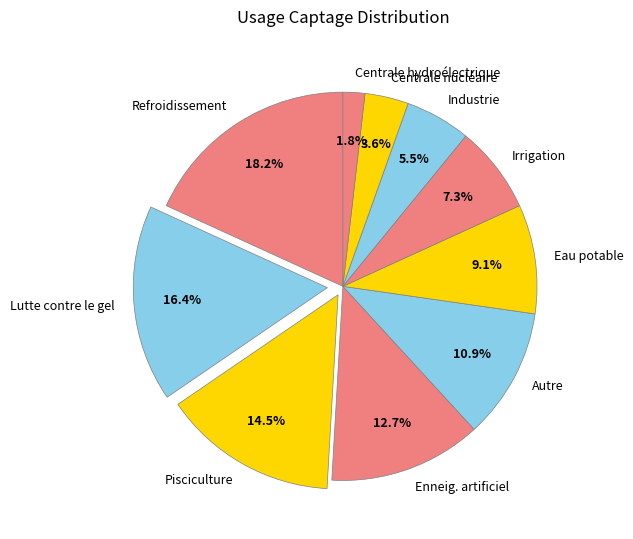

Combined, do Refroidissement and Enneig. artificiel account for over 50%?

No